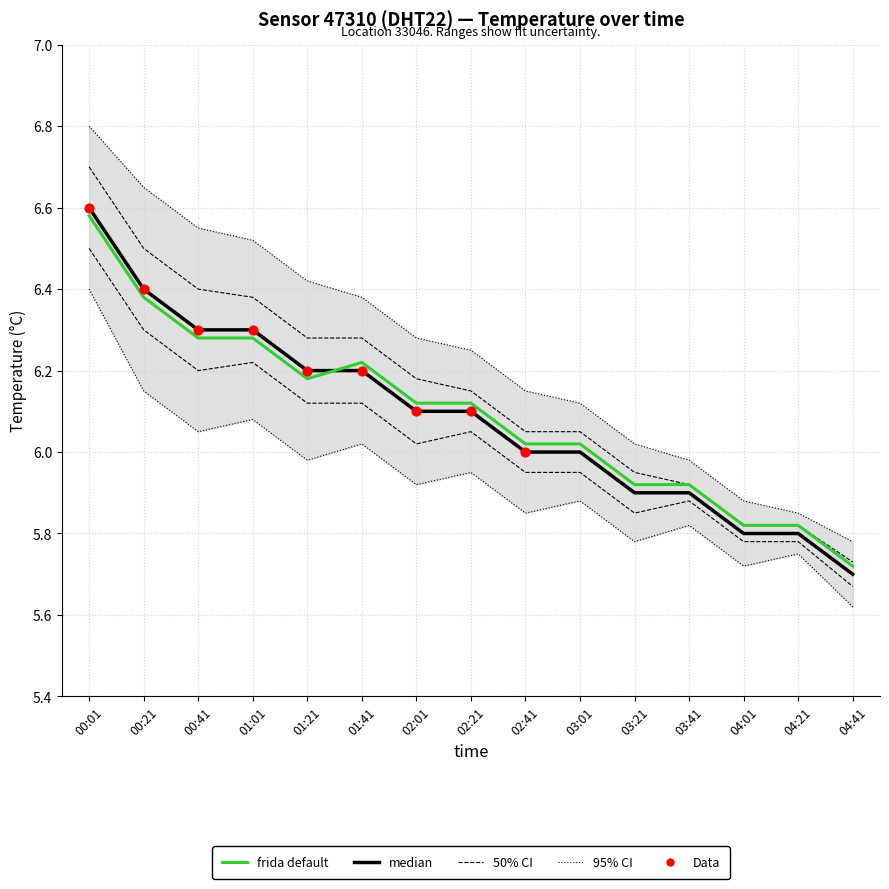

Which series has the largest Y range (max minus min)?

temp_upper_95